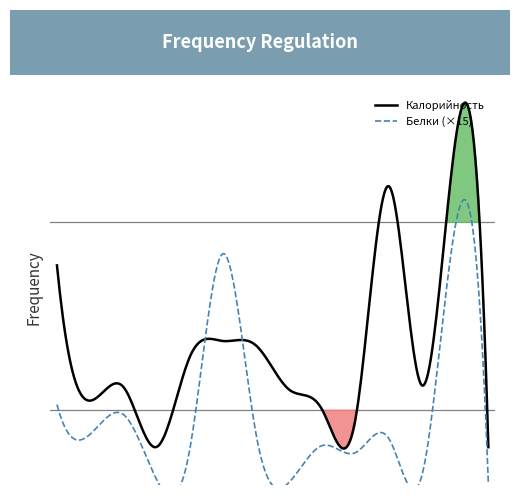

What are all the series names shown in the legend?

Калорийность, Белки